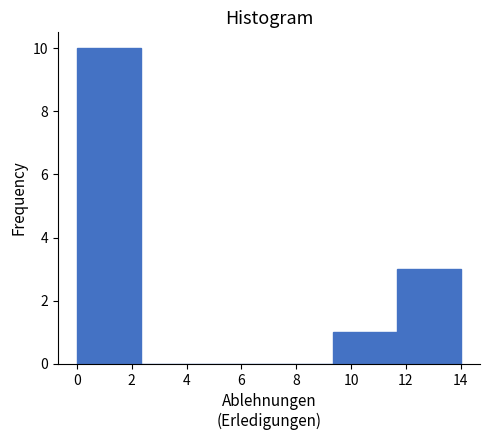

Reading left to right, list every bar in this chart as the range it spans on the x-axis followed by its height. Neither the bar edges nor the heights are printed on the chart, so give them approximately, as read against the axes.

0.0 to 2.4: 10
2.4 to 4.6: 0
4.6 to 7.0: 0
7.0 to 9.4: 0
9.4 to 11.6: 1
11.6 to 14.0: 3